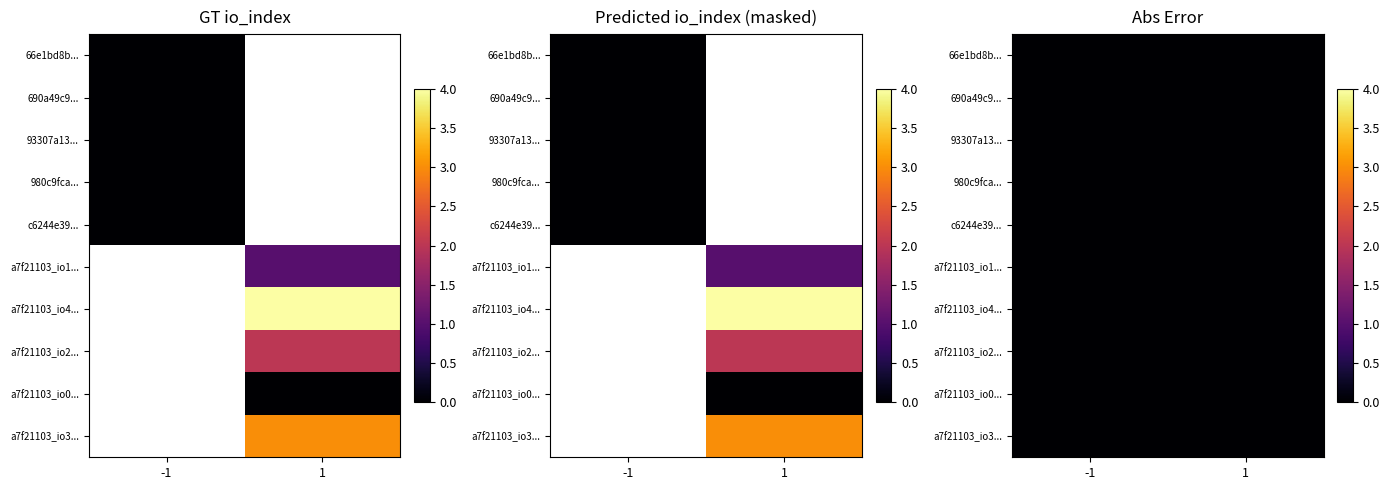

What is the difference between the highest and lowest values at io_index?

4